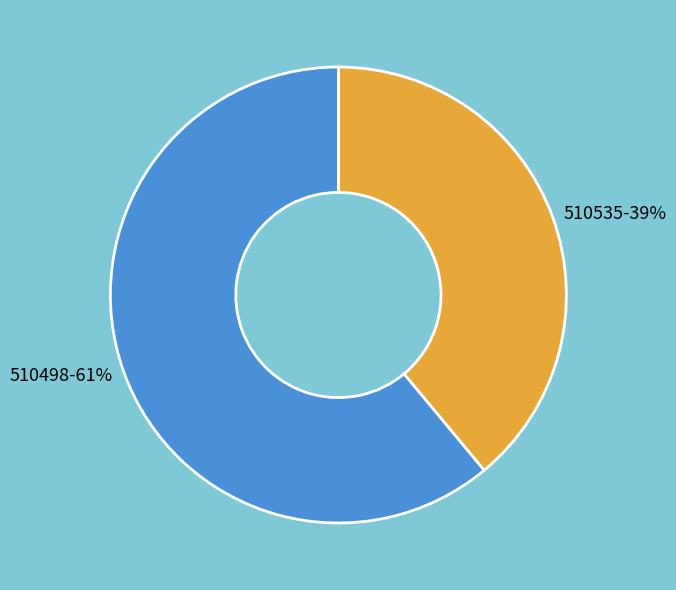

Is there any slice that represents more than half of the pie?

Yes